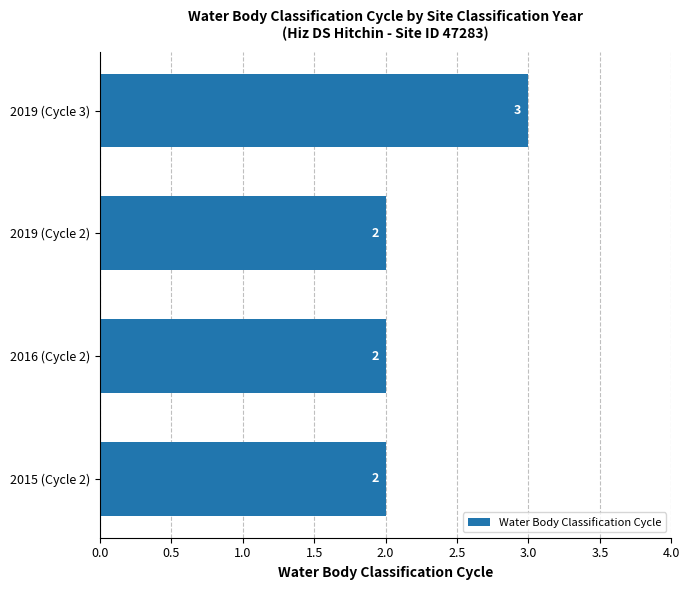

What is the label of the 2nd bar from the top?

2019 (Cycle 2)